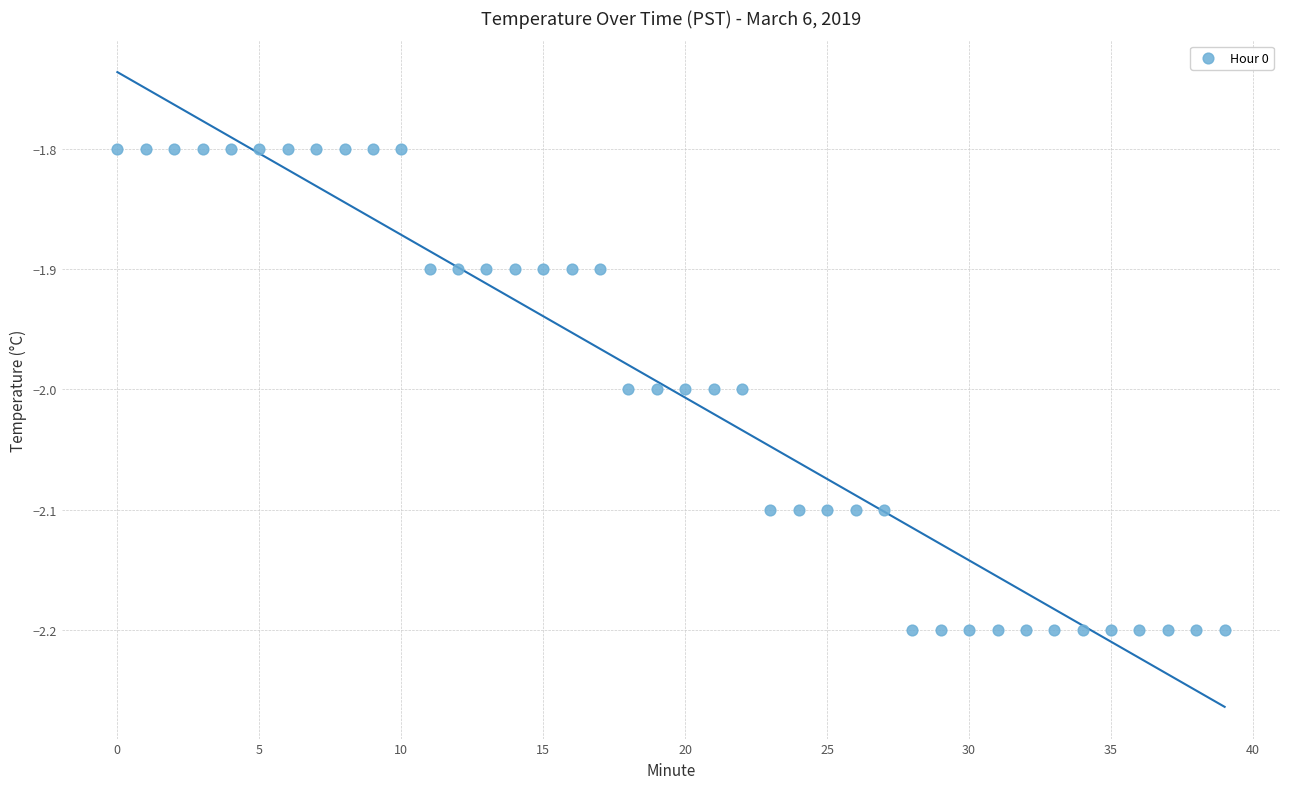

What is the range of Y values (max minus min)?

0.4